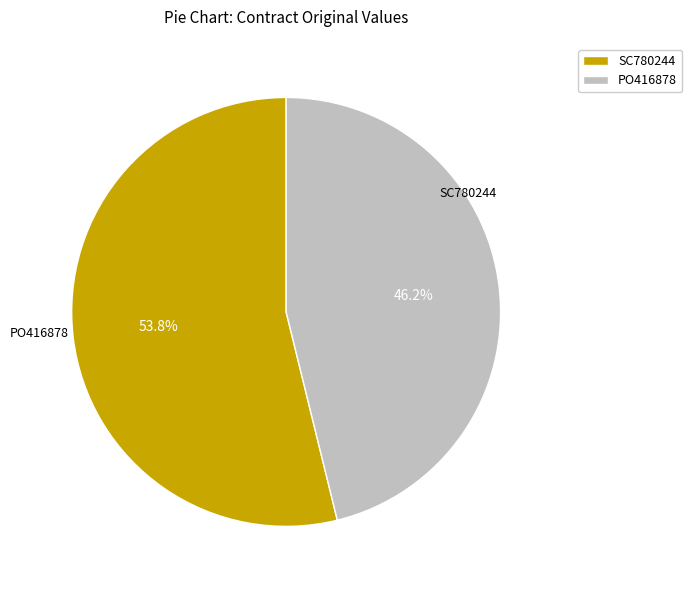

Which category has the biggest portion of the pie?

SC780244